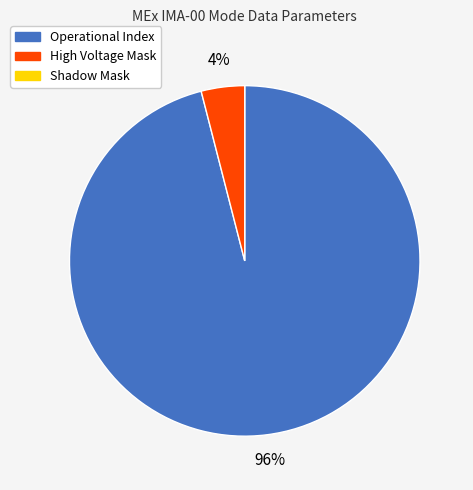

Is there a majority slice in this chart?

Yes